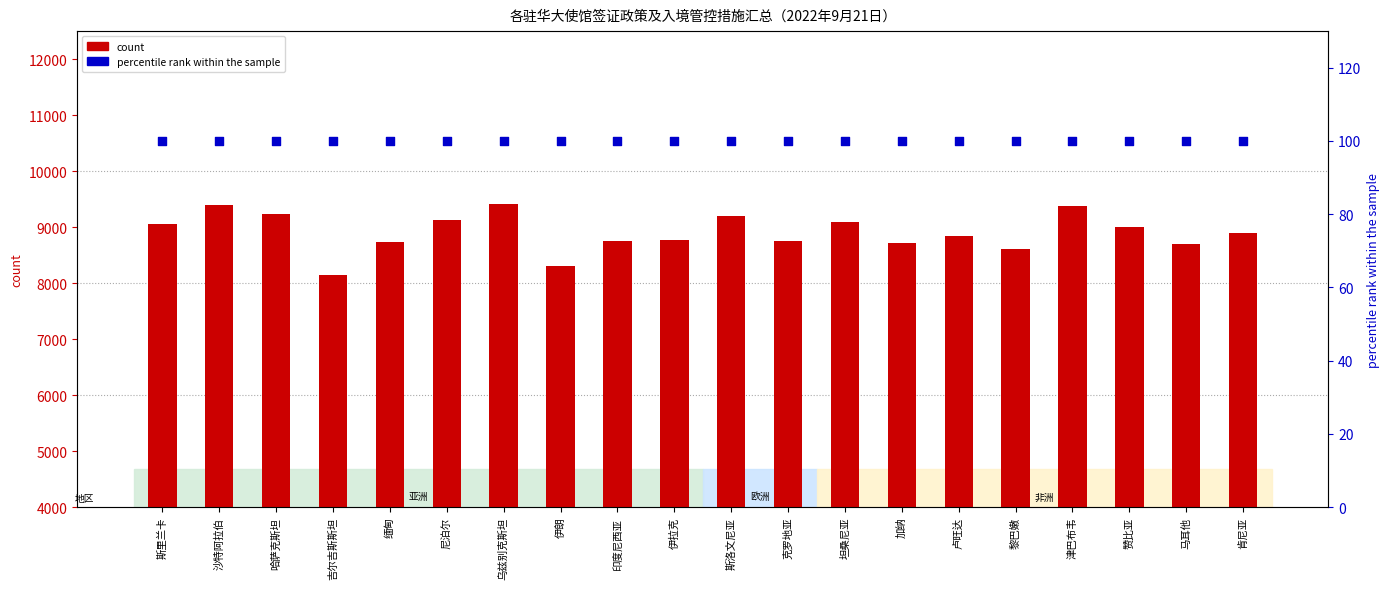

Which series reaches the minimum Y coordinate?

percentile rank within the sample